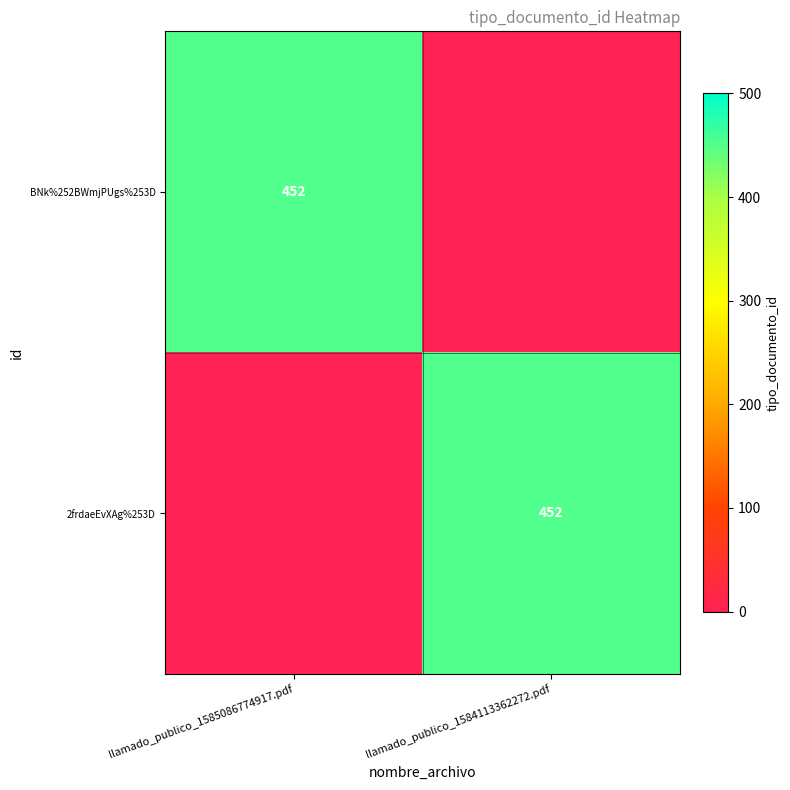

Count the number of data series in this chart.

2